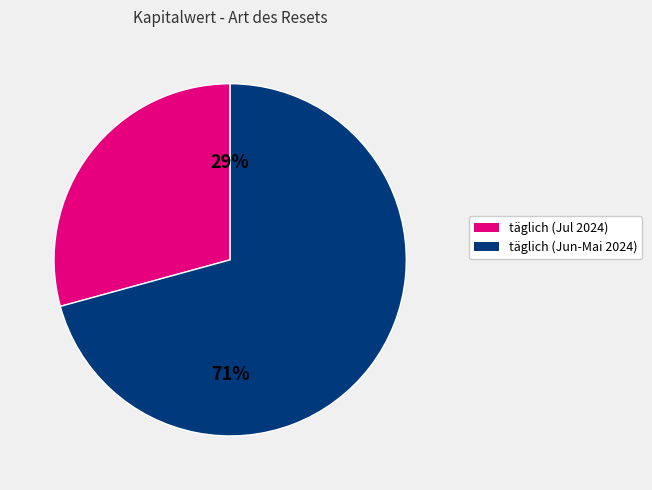

Is there any slice that represents more than half of the pie?

Yes